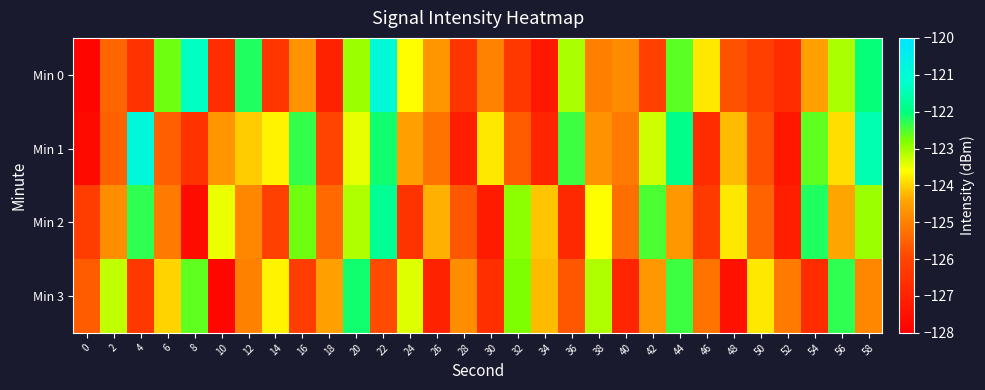

Which series has the widest spread of values?

Min 0